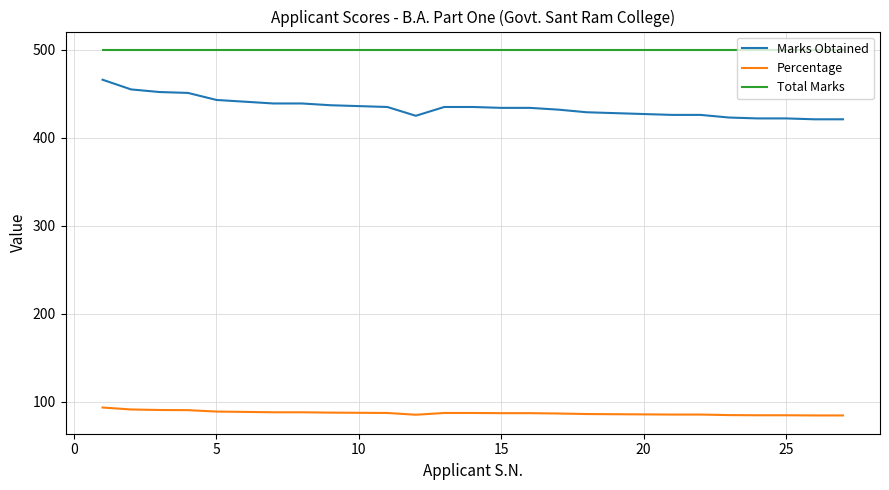

What is the difference between the maximum and minimum values in the Marks Obtained series?

45.0